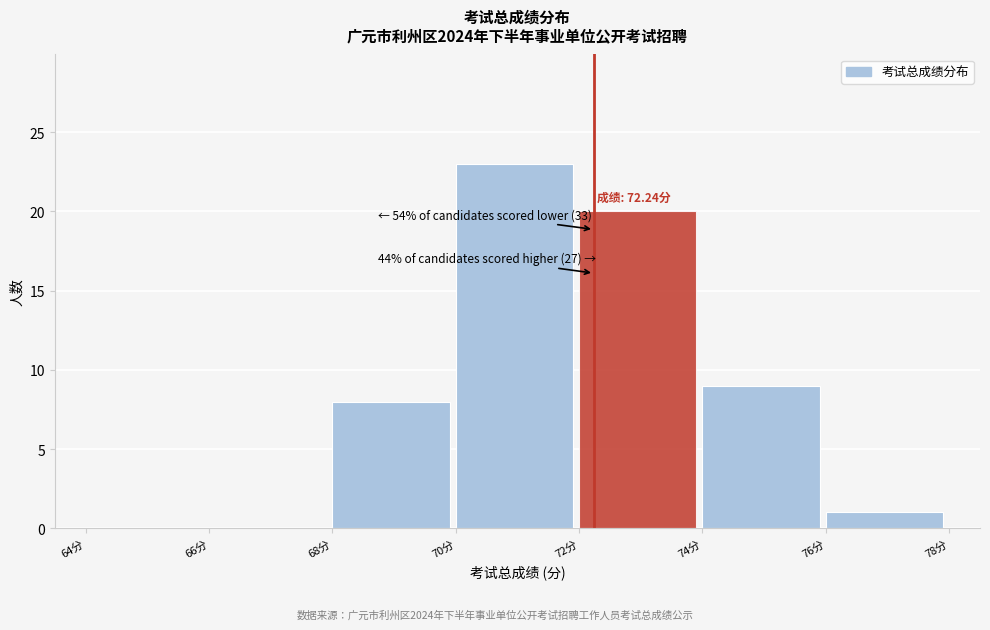

Which range on the x-axis has the tallest bar?

70 to 72